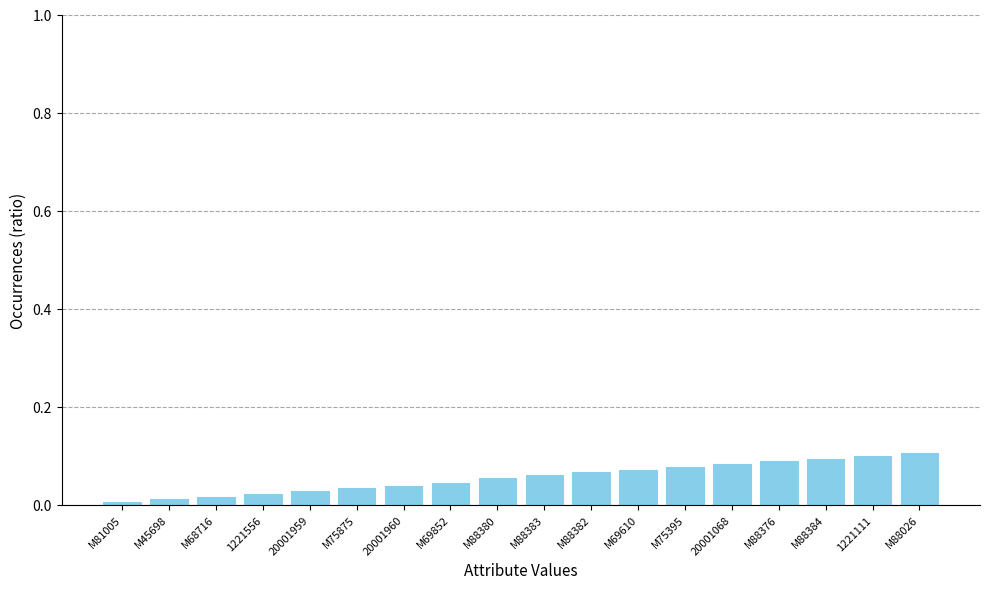

What is the sum of all values?

1.0